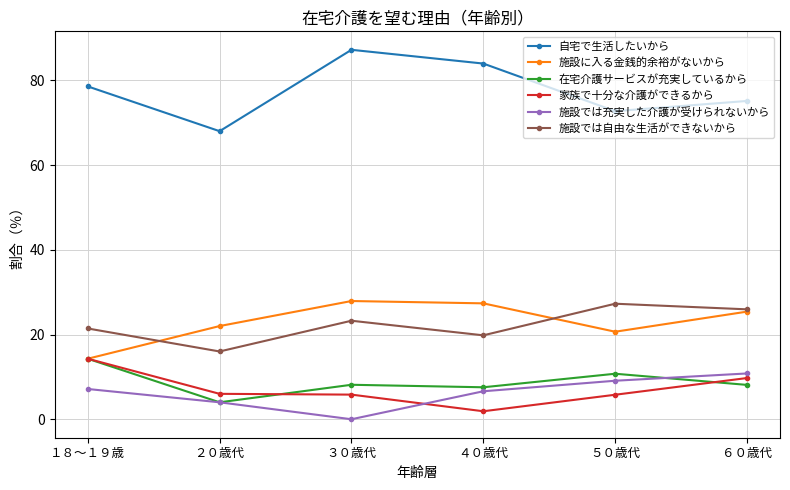

Read the 在宅介護サービスが充実しているから value at １８～１９歳.

14.3